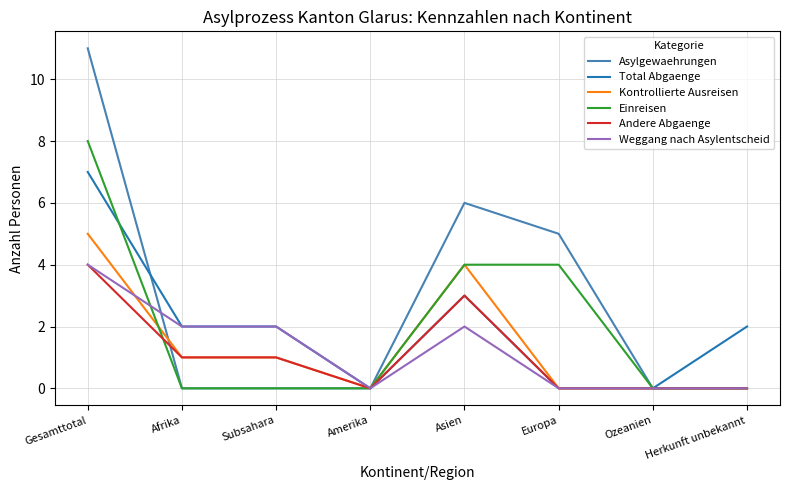

Reading left to right, what are all the values shown in this chart?

Asylgewaehrungen: Gesamttotal=11	Afrika=0	Subsahara=0	Amerika=0	Asien=6	Europa=5	Ozeanien=0	Herkunft unbekannt=0
Total Abgaenge: Gesamttotal=7	Afrika=2	Subsahara=2	Amerika=0	Asien=3	Europa=0	Ozeanien=0	Herkunft unbekannt=2
Kontrollierte Ausreisen: Gesamttotal=5	Afrika=1	Subsahara=1	Amerika=0	Asien=4	Europa=0	Ozeanien=0	Herkunft unbekannt=0
Einreisen: Gesamttotal=8	Afrika=0	Subsahara=0	Amerika=0	Asien=4	Europa=4	Ozeanien=0	Herkunft unbekannt=0
Andere Abgaenge: Gesamttotal=4	Afrika=1	Subsahara=1	Amerika=0	Asien=3	Europa=0	Ozeanien=0	Herkunft unbekannt=0
Weggang nach Asylentscheid: Gesamttotal=4	Afrika=2	Subsahara=2	Amerika=0	Asien=2	Europa=0	Ozeanien=0	Herkunft unbekannt=0